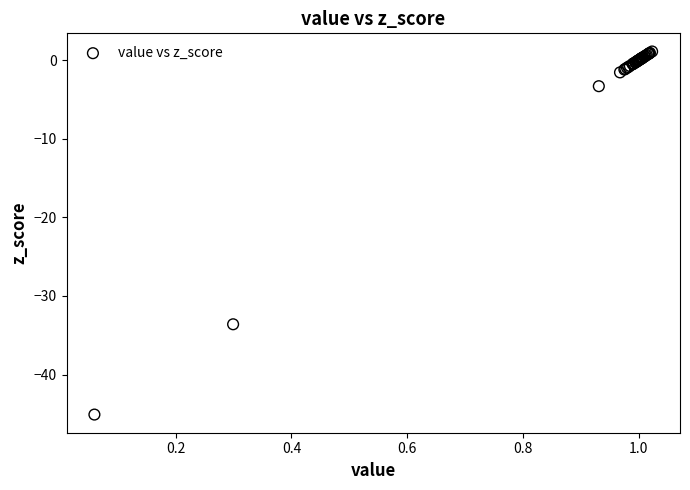

What Y value in the scatter plot is closest to -21?

-33.6